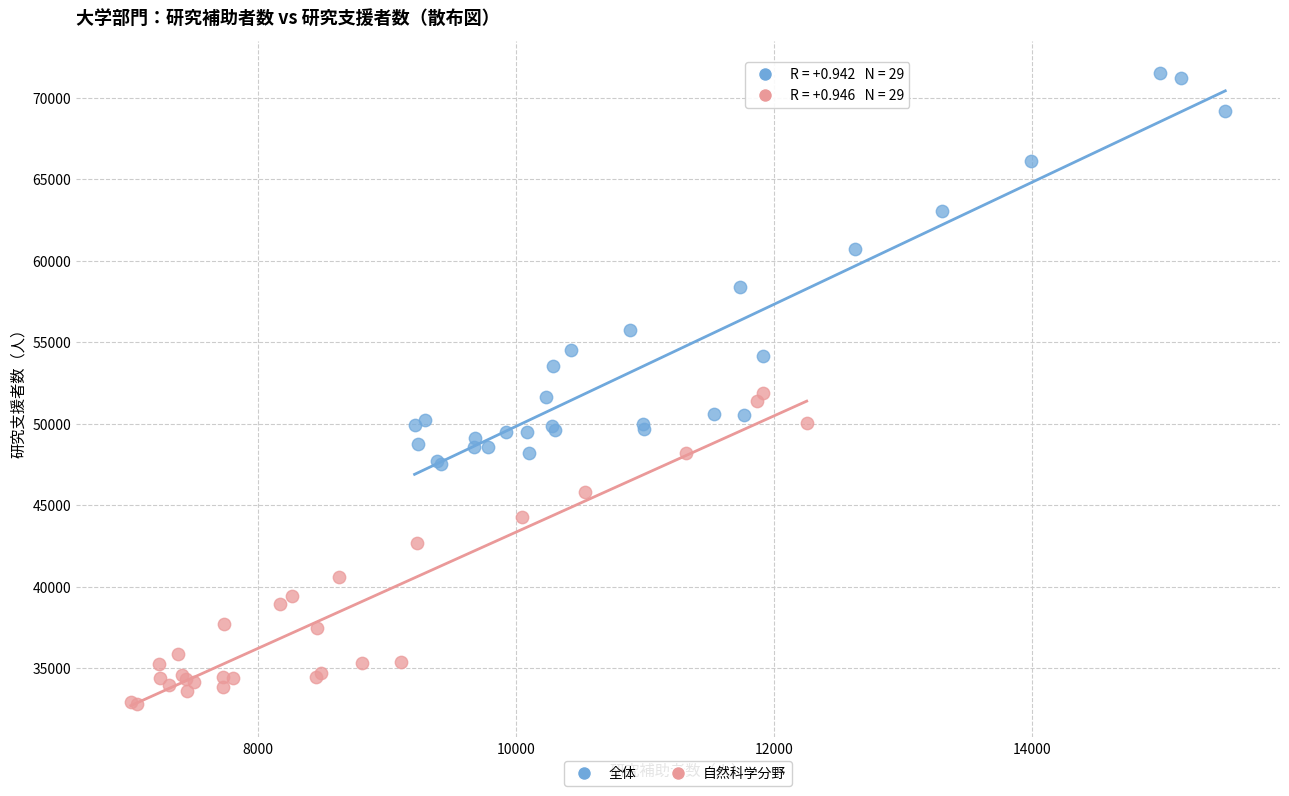

Which series contains the highest Y value?

全体